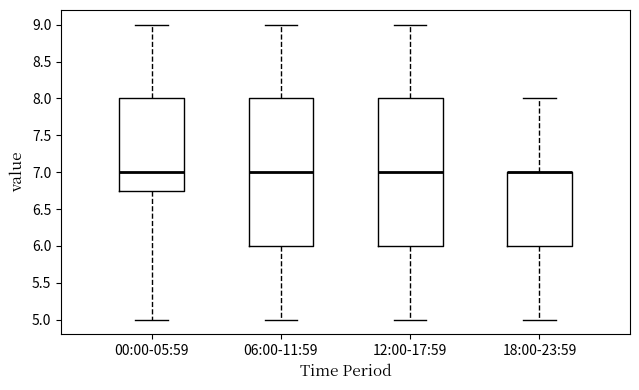

Reading left to right, transcribe this box plot: for each box, give where its median line is, the range the box spans, and where its two whiskers end, as read against the y-axis. The values are not printed on the chart, so give them approximately, as read against the axis.

00:00-05:59: median 7.00, box 6.75 to 8.00, whiskers 5.00 to 9.00
06:00-11:59: median 7.00, box 6.00 to 8.00, whiskers 5.00 to 9.00
12:00-17:59: median 7.00, box 6.00 to 8.00, whiskers 5.00 to 9.00
18:00-23:59: median 7.00 (drawn on the box's upper edge), box 6.00 to 7.00, whiskers 5.00 to 8.00